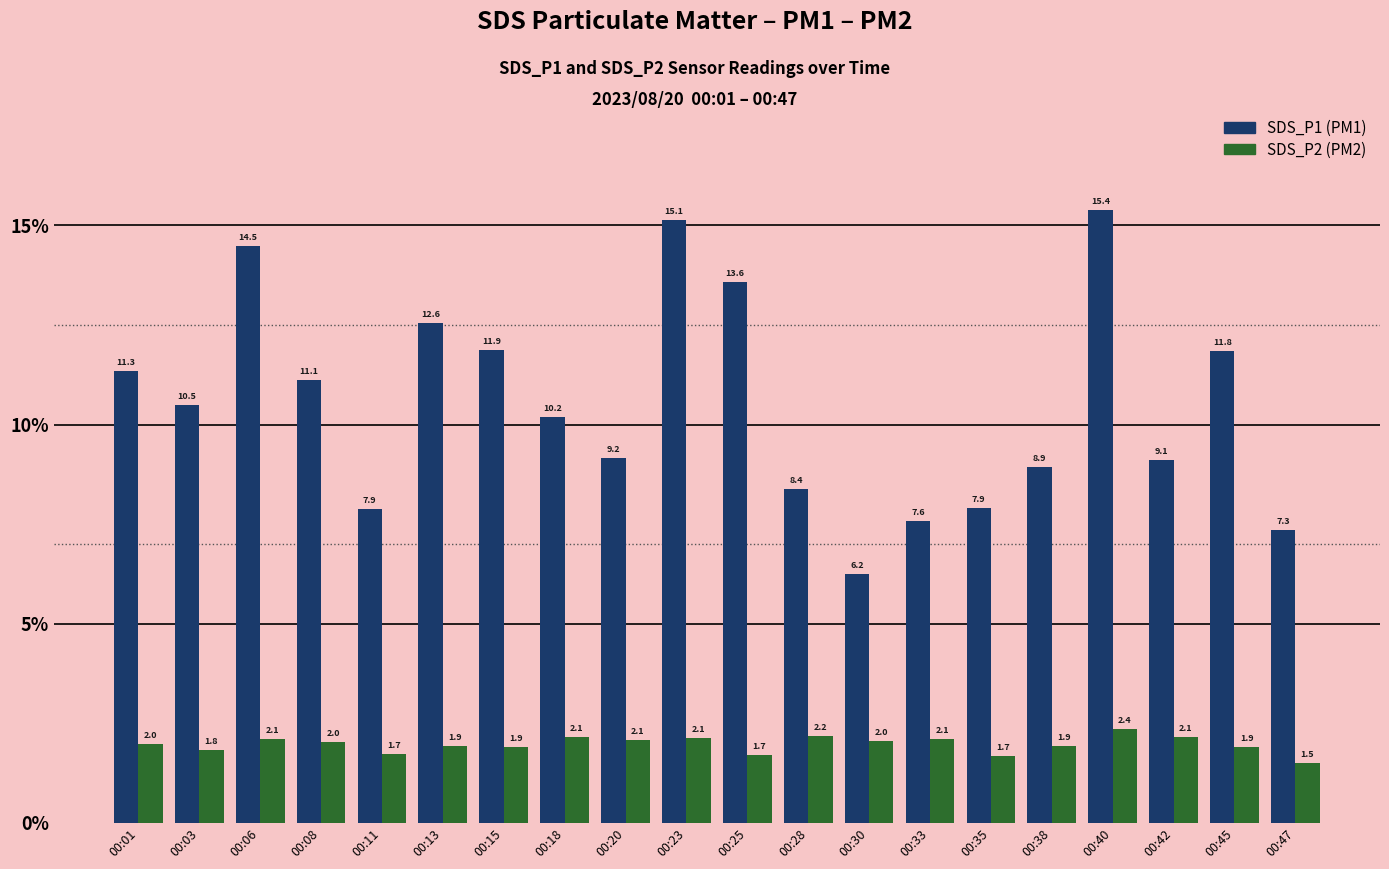

What is the total value across all series at 00:40?

17.8